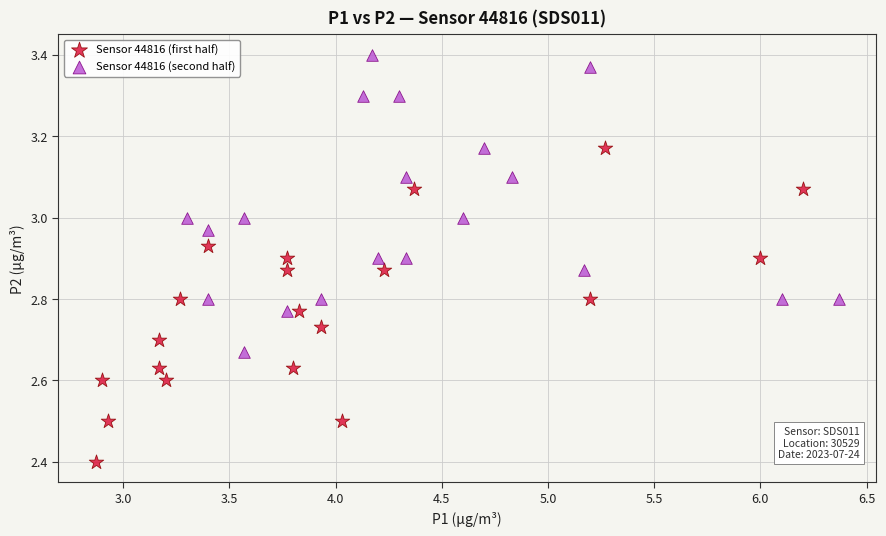

Which series reaches the minimum Y coordinate?

Sensor 44816 (first half)